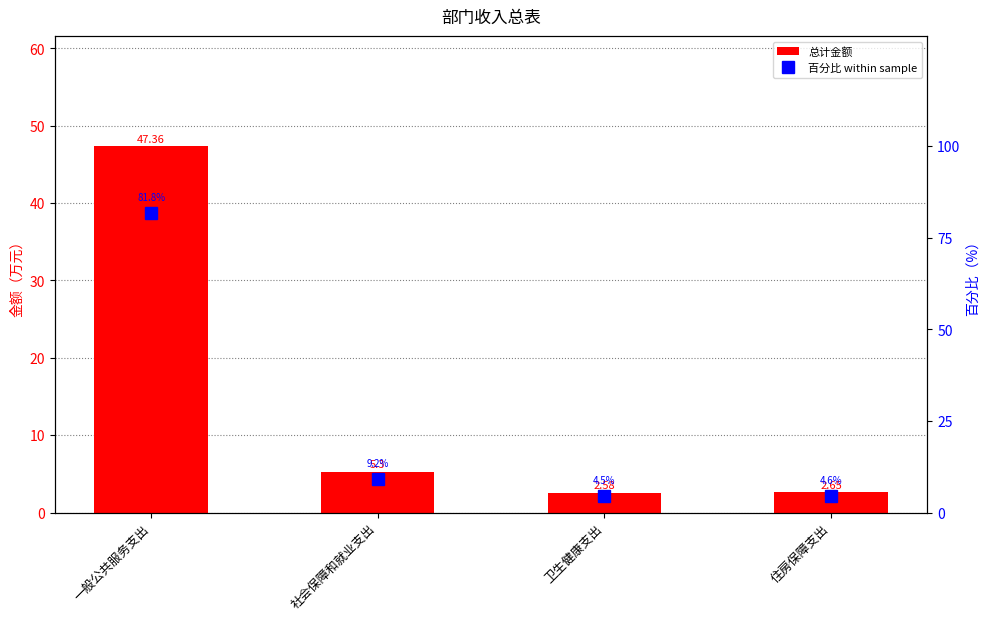

How many data points does each series have?

4